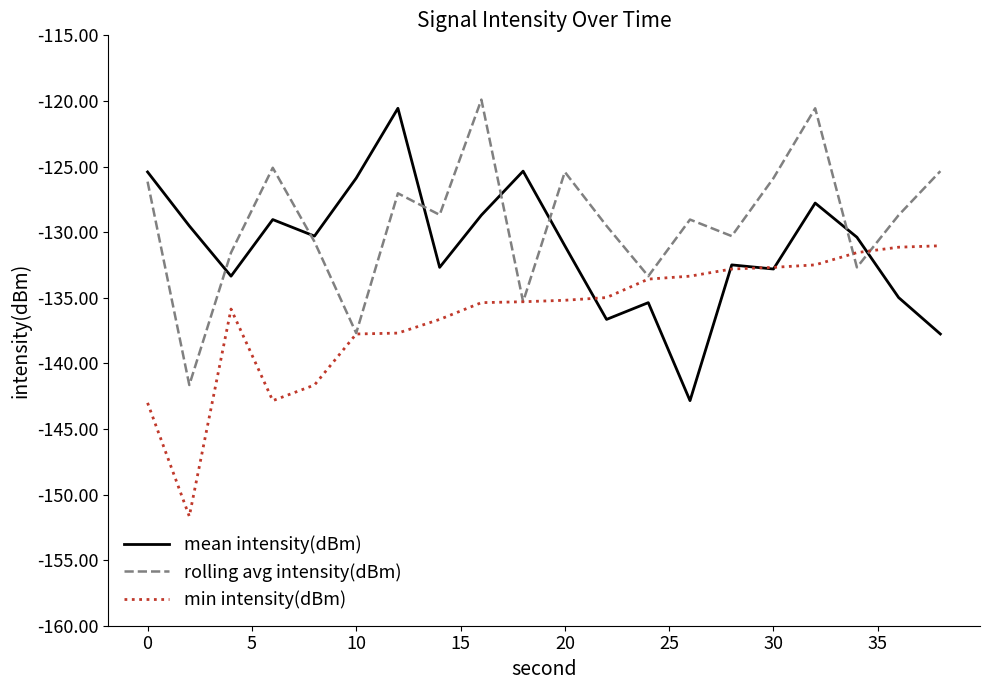

What is the lowest value of the min intensity(dBm) series?

-151.7